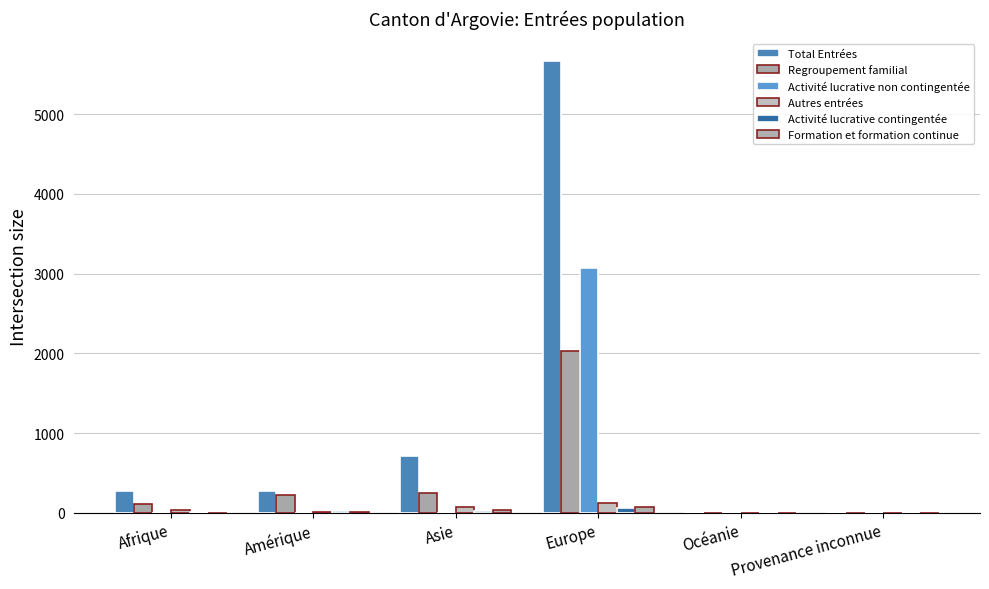

How many series are shown in this chart?

6